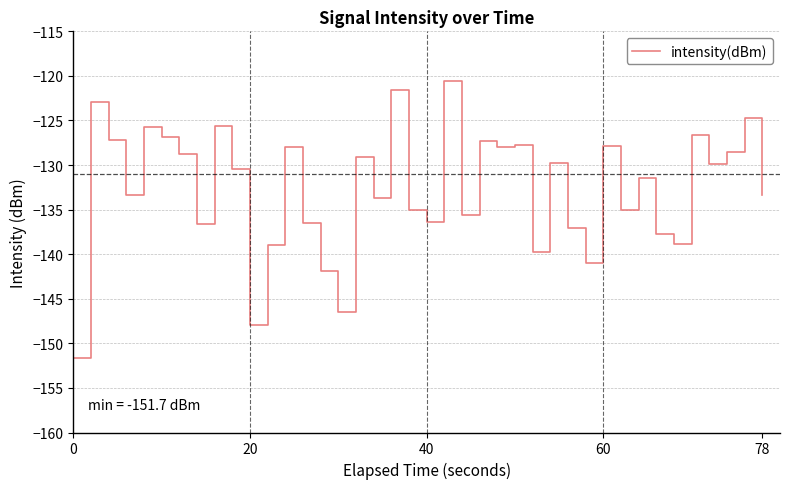

Does the chart display data point markers on the line(s)?

No